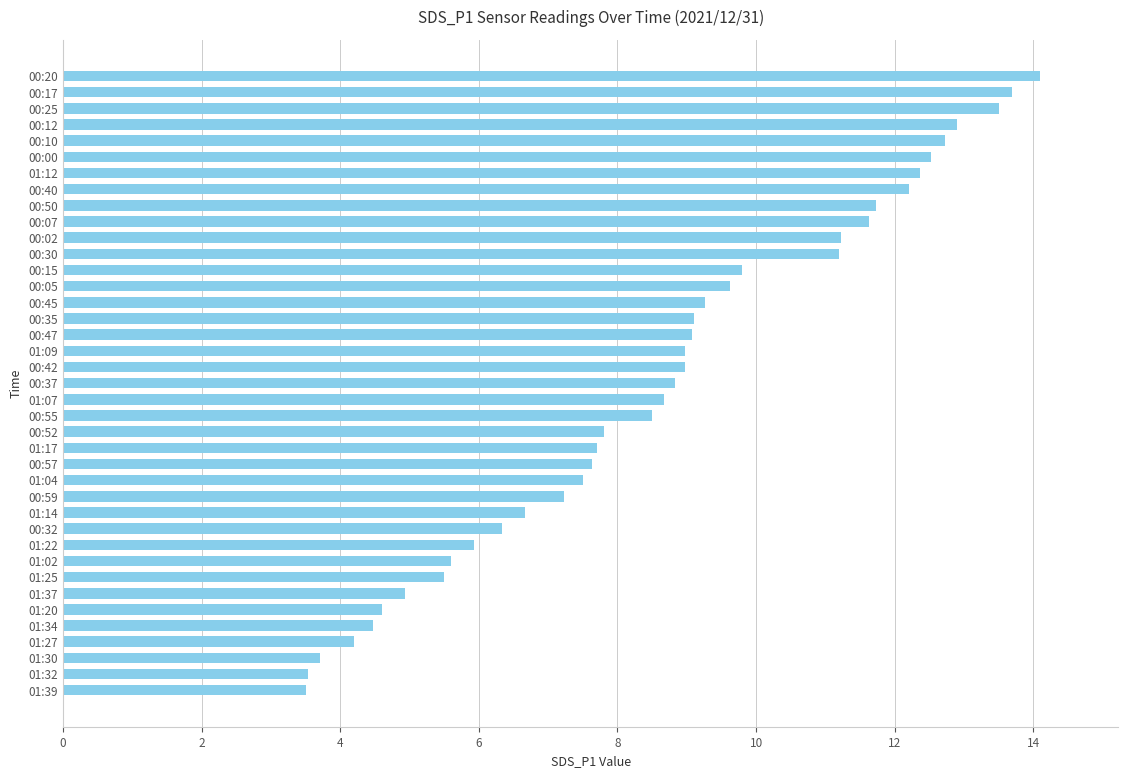

What is the average value?

8.7